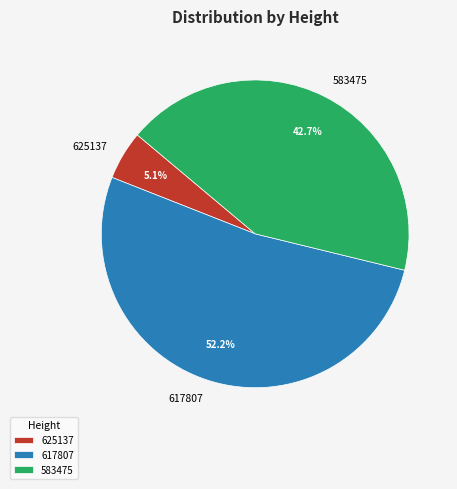

To the nearest percent, what portion does 617807 represent?

52%